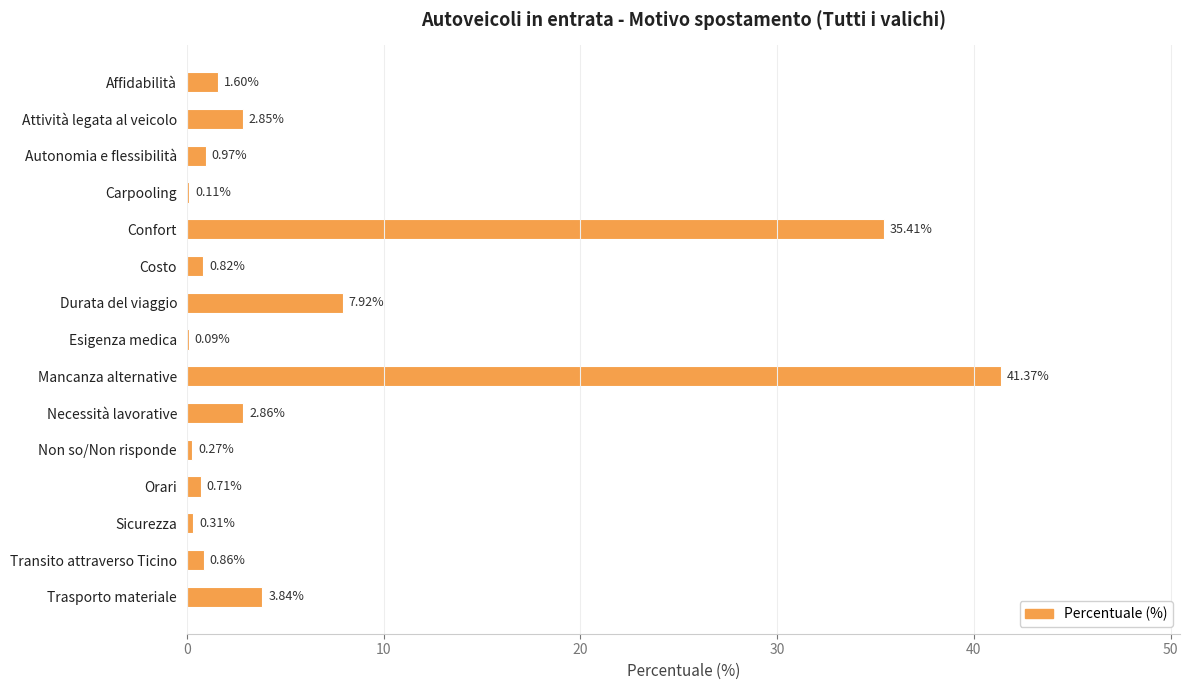

Which category has the highest value across all series?

Mancanza alternative